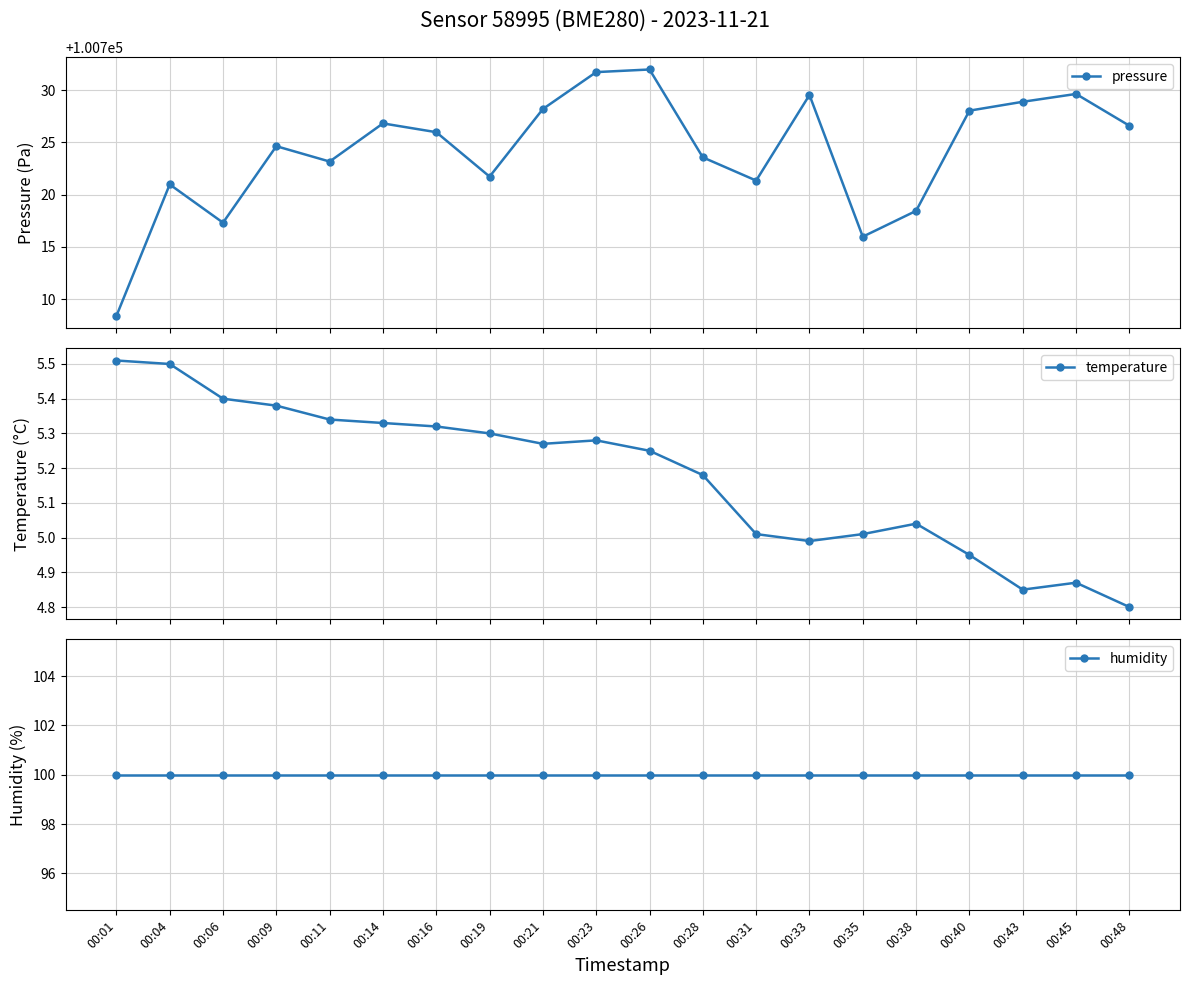

Is the value of pressure at 00:04 greater than the value of temperature at 00:14?

Yes